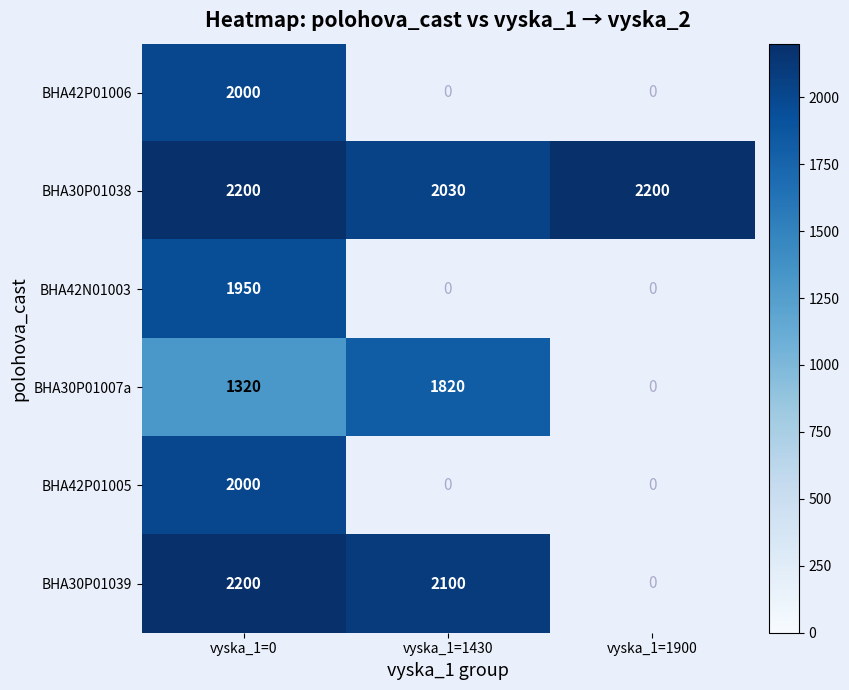

What is the highest value of the BHA30P01038 series?

2200